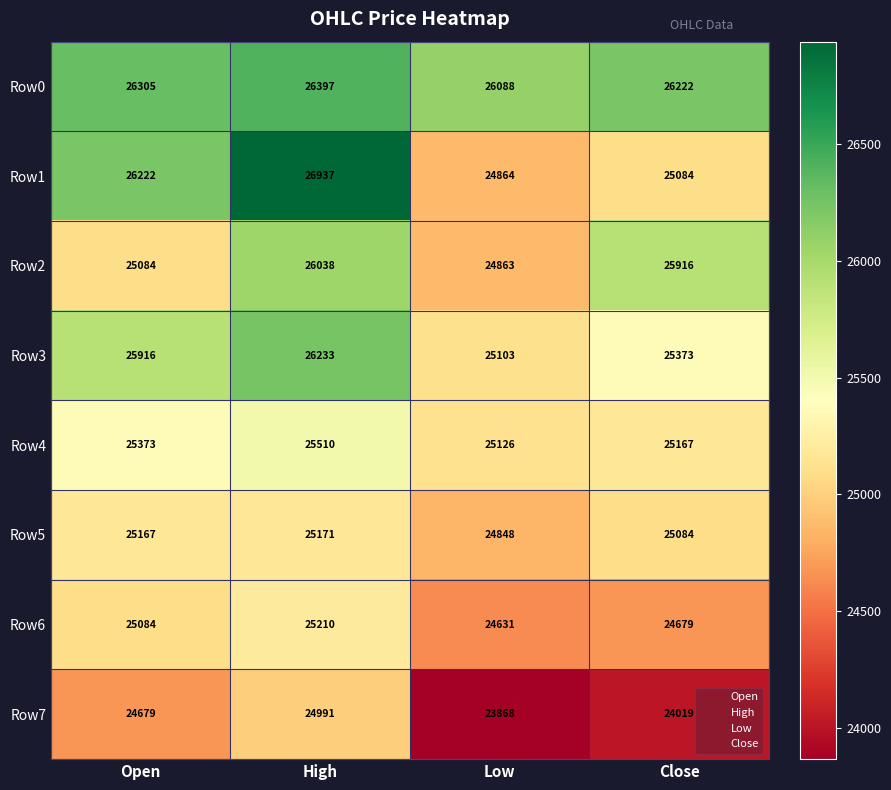

Which label corresponds to the smallest value in the chart?

Low